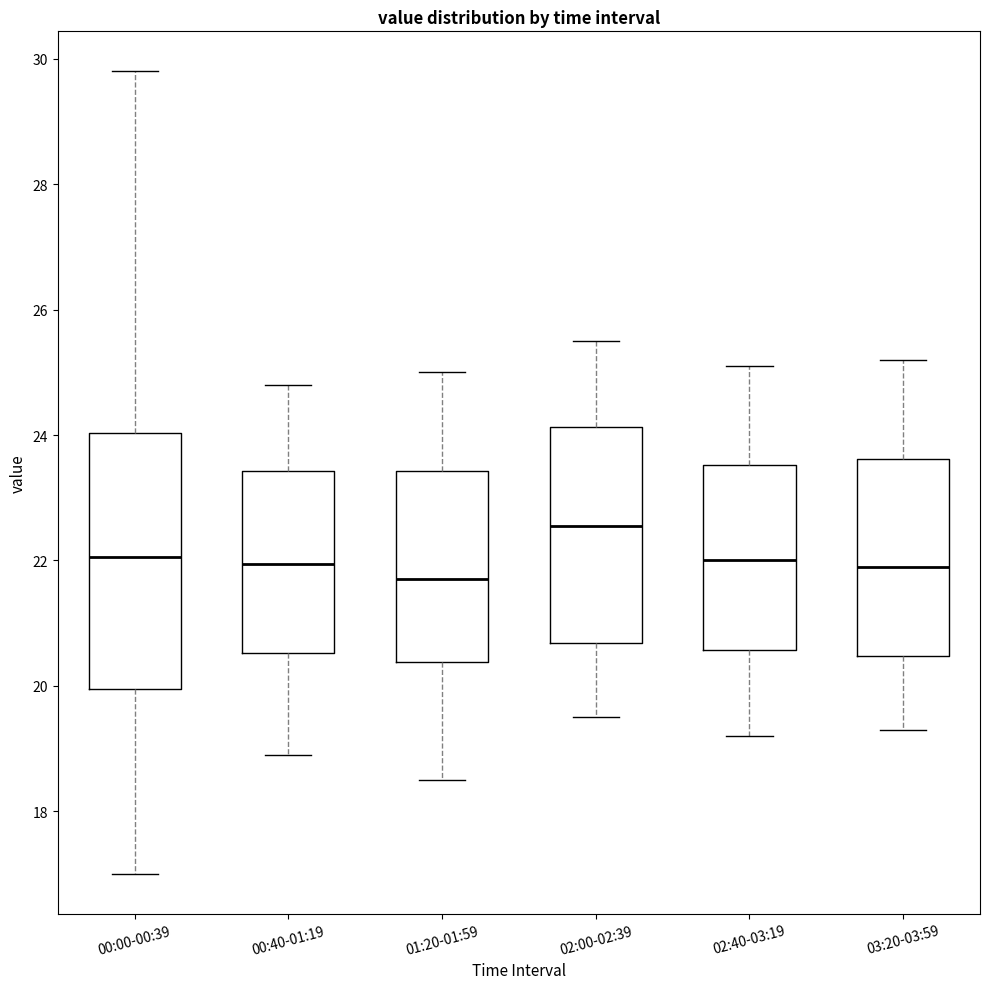

Reading left to right, transcribe this box plot: for each box, give where its median line is, the range the box spans, and where its two whiskers end, as read against the y-axis. The values are not printed on the chart, so give them approximately, as read against the axis.

00:00-00:39: median 22.0, box 20.0 to 24.0, whiskers 17.0 to 29.8
00:40-01:19: median 22.0, box 20.6 to 23.4, whiskers 19.0 to 24.8
01:20-01:59: median 21.8, box 20.4 to 23.4, whiskers 18.6 to 25.0
02:00-02:39: median 22.6, box 20.6 to 24.2, whiskers 19.6 to 25.6
02:40-03:19: median 22.0, box 20.6 to 23.6, whiskers 19.2 to 25.2
03:20-03:59: median 22.0, box 20.4 to 23.6, whiskers 19.4 to 25.2